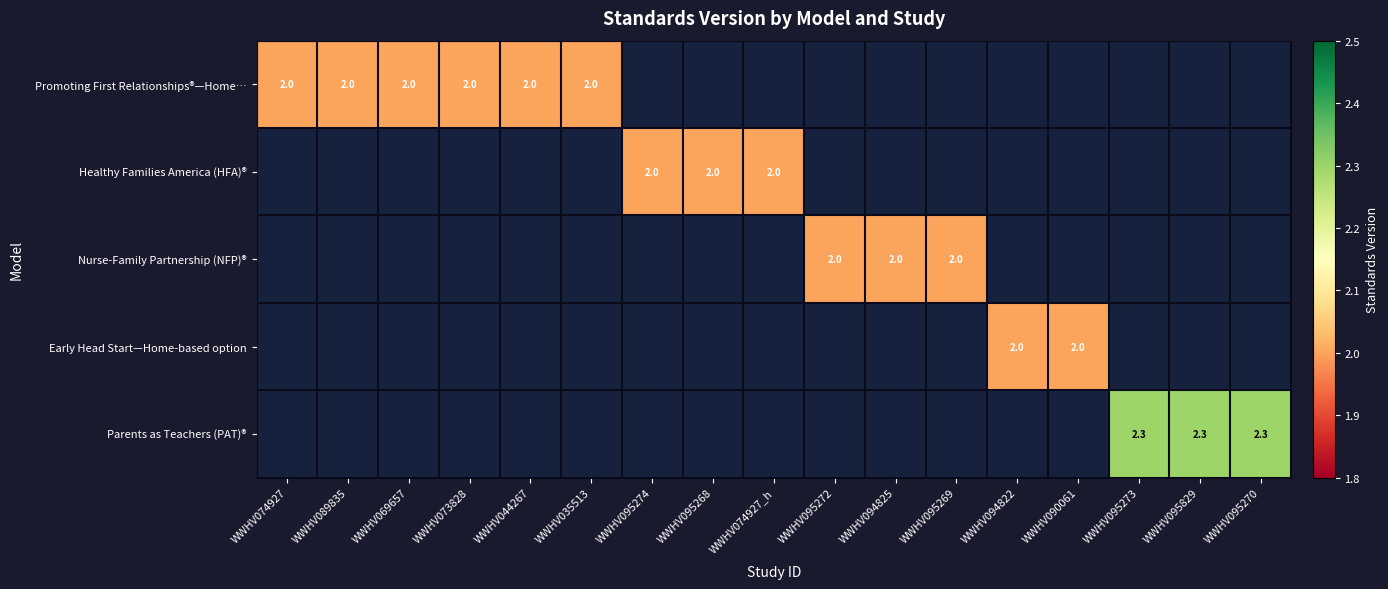

At how many categories does at least one series exceed 2?

3